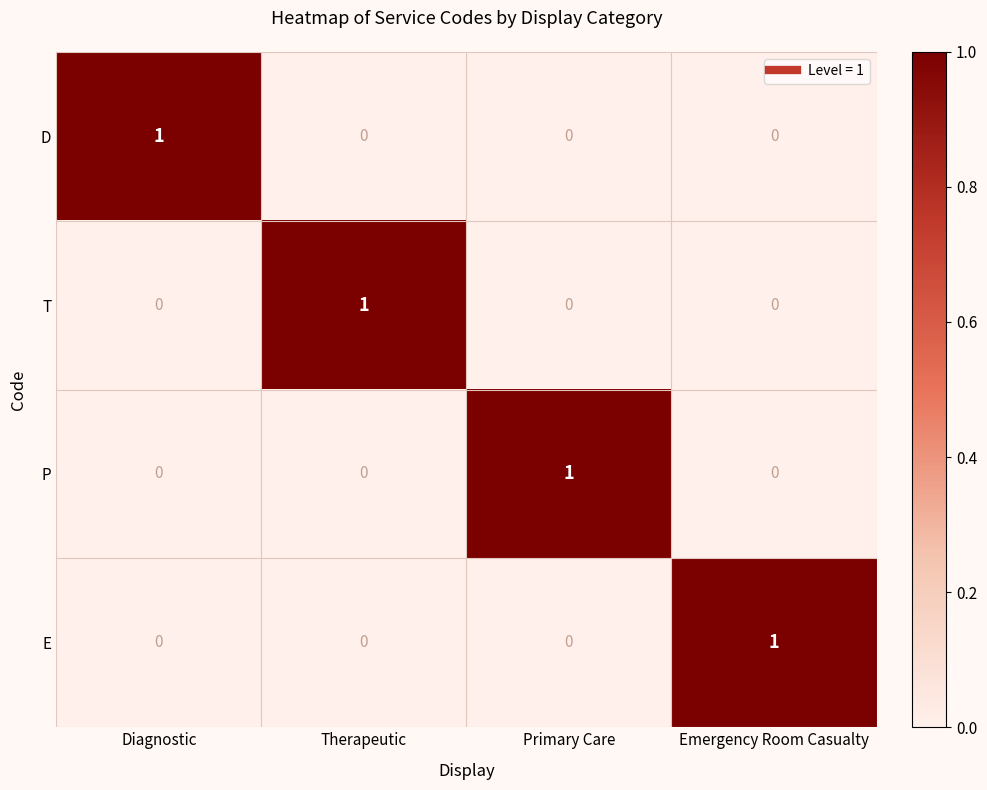

At which label does P reach its peak?

Primary Care